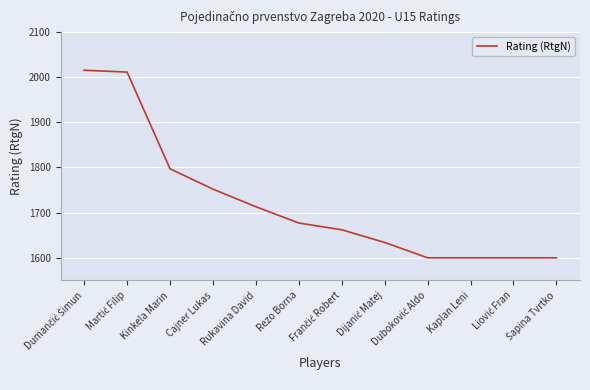

The value at Rukavina David is 2991. True or false?

False